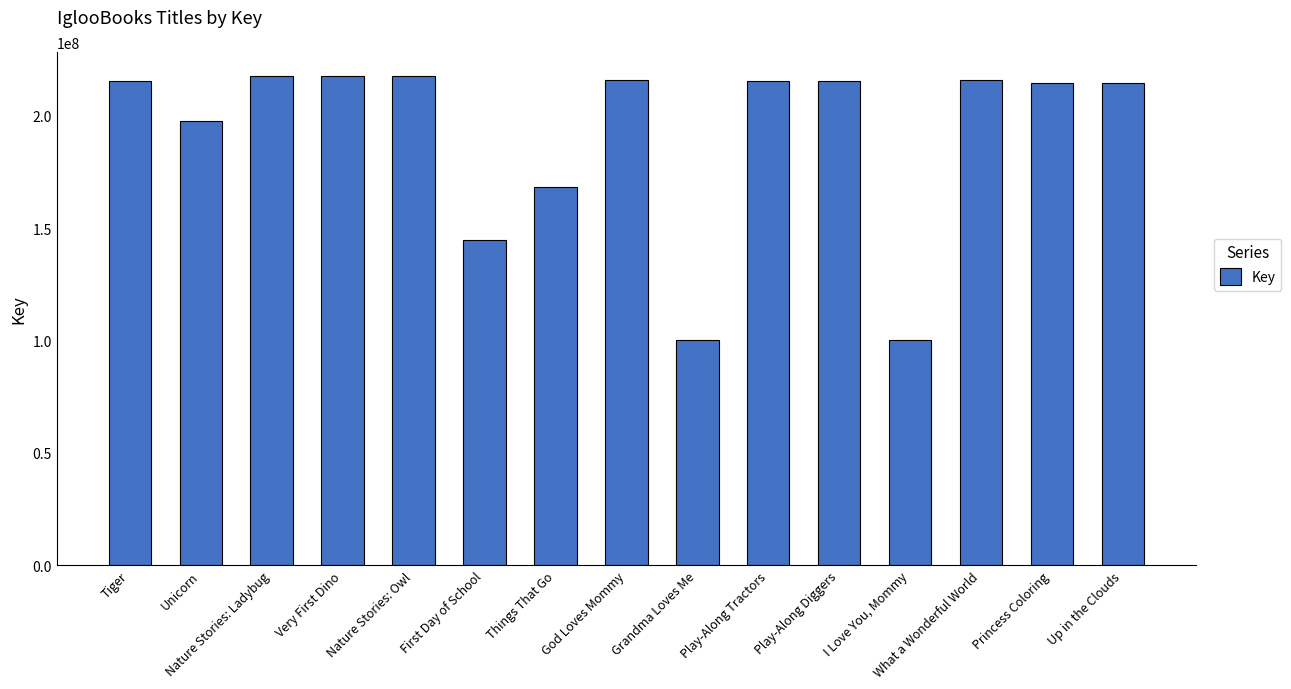

True or false: the data shows 217396862 at Nature Stories: Ladybug.

True